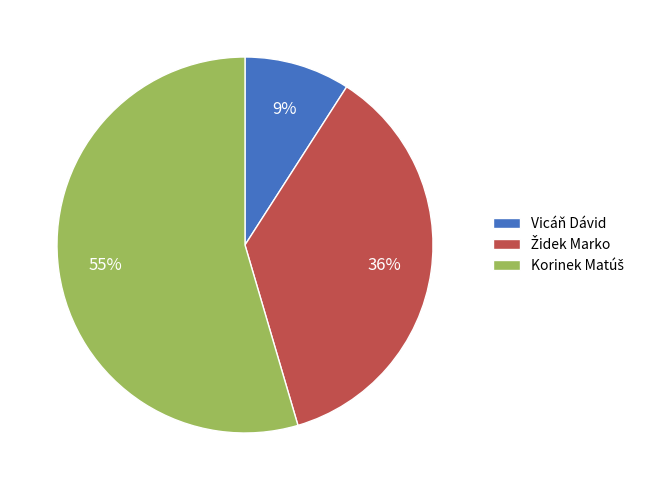

Count the number of slices in the pie.

3